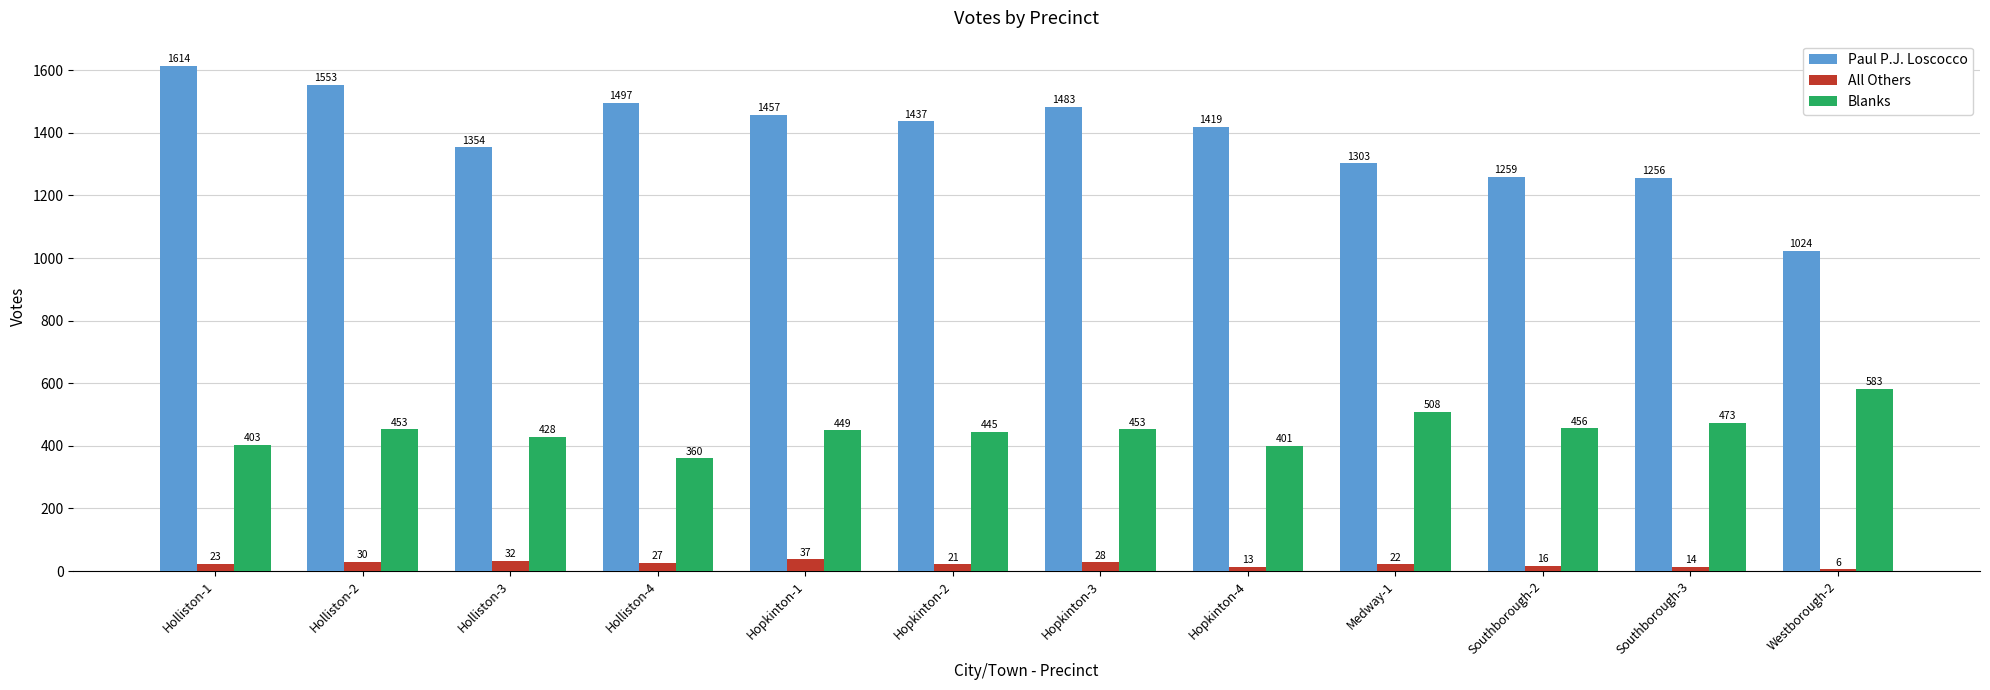

Which series has the largest range (max minus min)?

Paul P.J. Loscocco